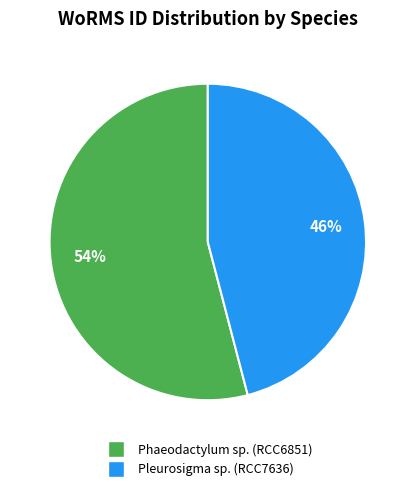

Does any single category account for the majority?

Yes